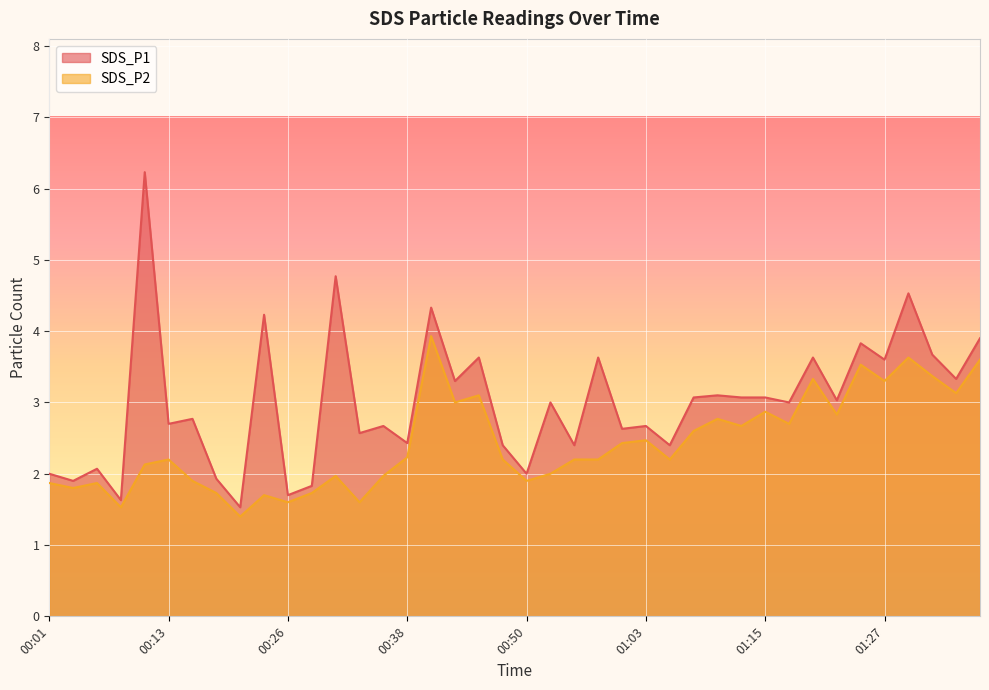

True or false: SDS_P2 and SDS_P1 cross at least once.

False